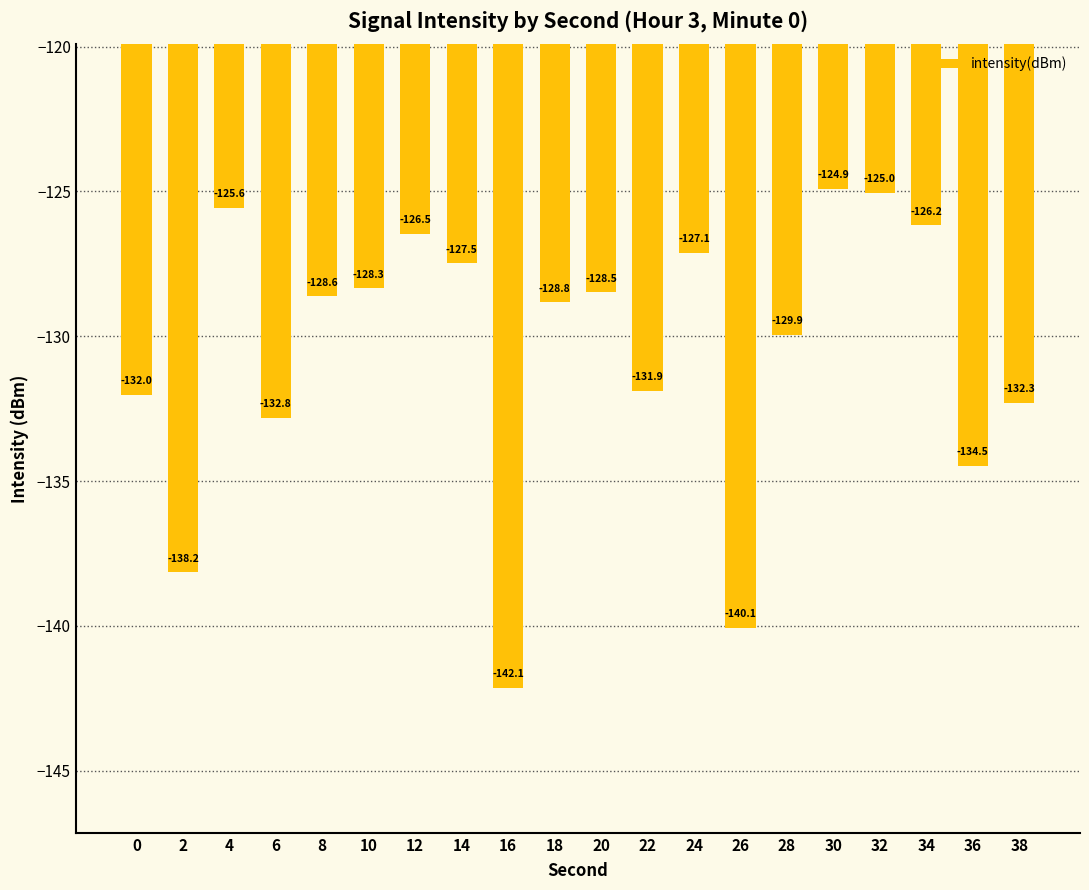

What is the change in value from 8 to 24?

+1.5